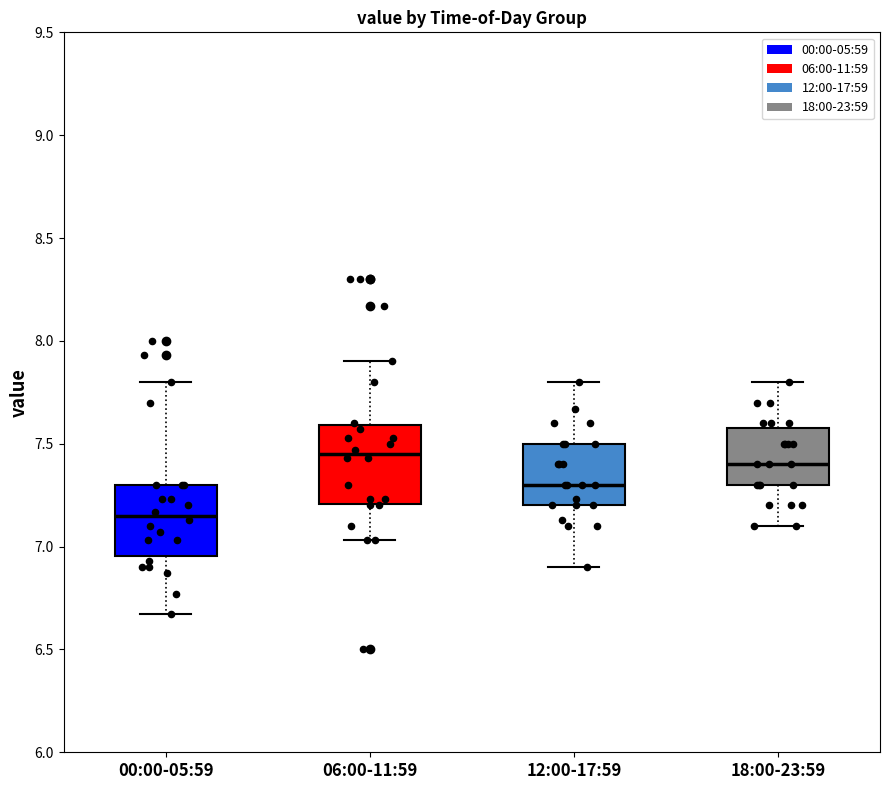

Reading left to right, transcribe this box plot: for each box, give where its median line is, the range the box spans, and where its two whiskers end, as read against the y-axis. The values are not printed on the chart, so give them approximately, as read against the axis.

00:00-05:59: median 7.15, box 6.95 to 7.30, whiskers 6.65 to 7.80
06:00-11:59: median 7.45, box 7.20 to 7.60, whiskers 7.05 to 7.90
12:00-17:59: median 7.30, box 7.20 to 7.50, whiskers 6.90 to 7.80
18:00-23:59: median 7.40, box 7.30 to 7.60, whiskers 7.10 to 7.80